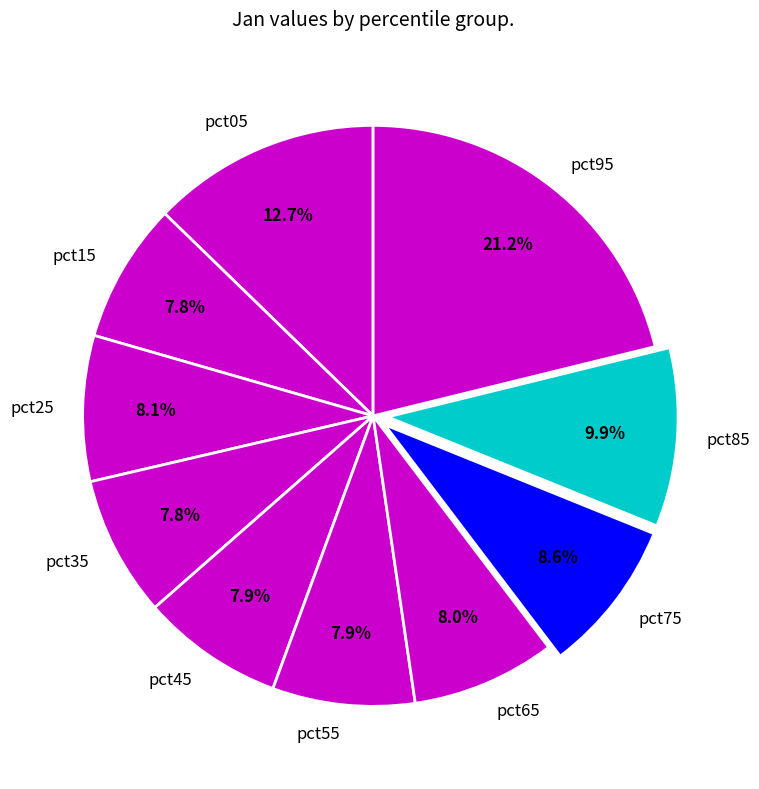

Does any single category account for the majority?

No